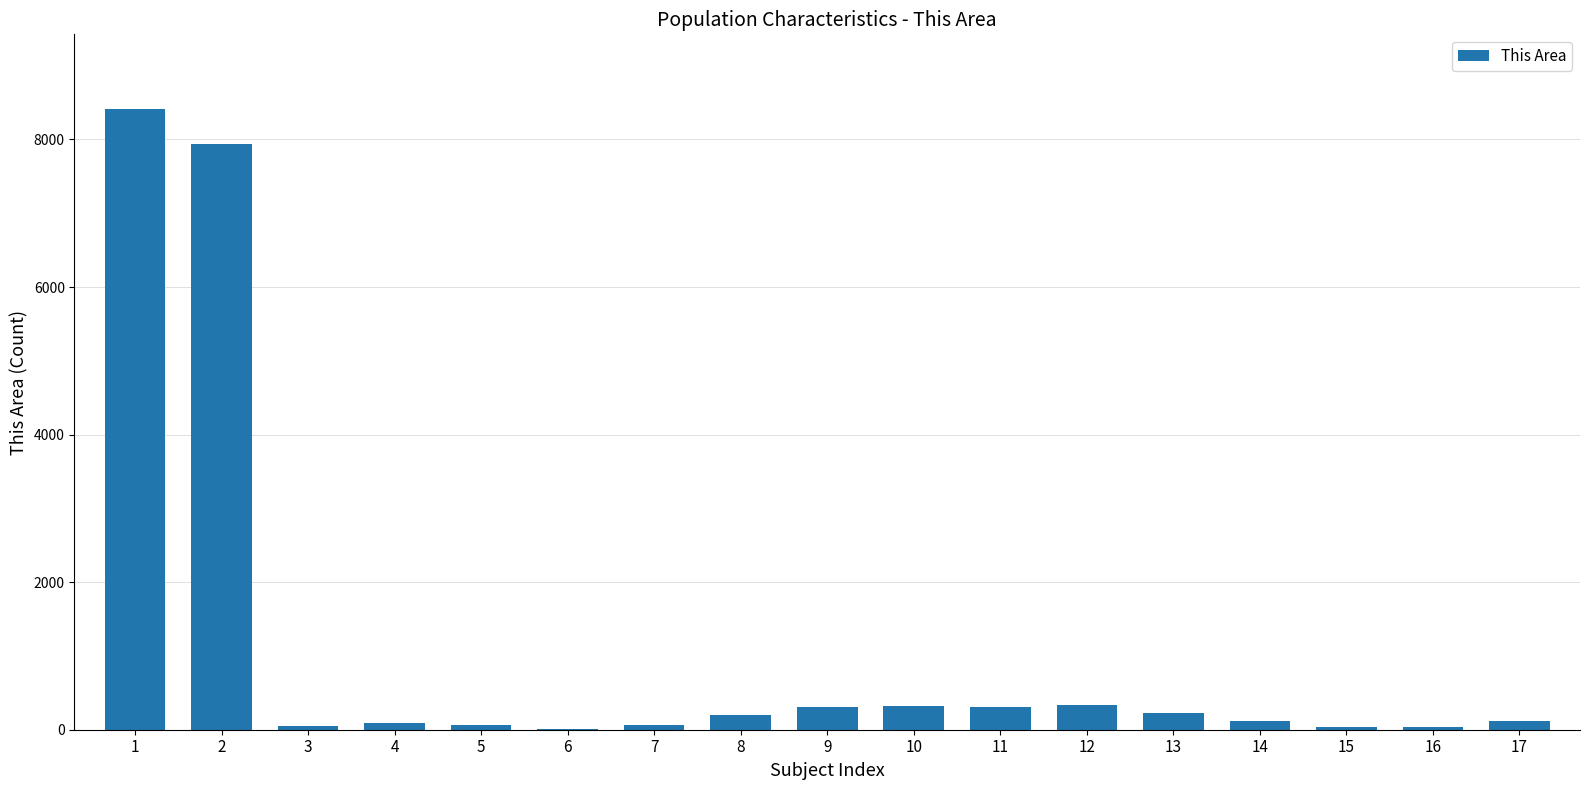

What is the difference between the values at 7 and 6?

59